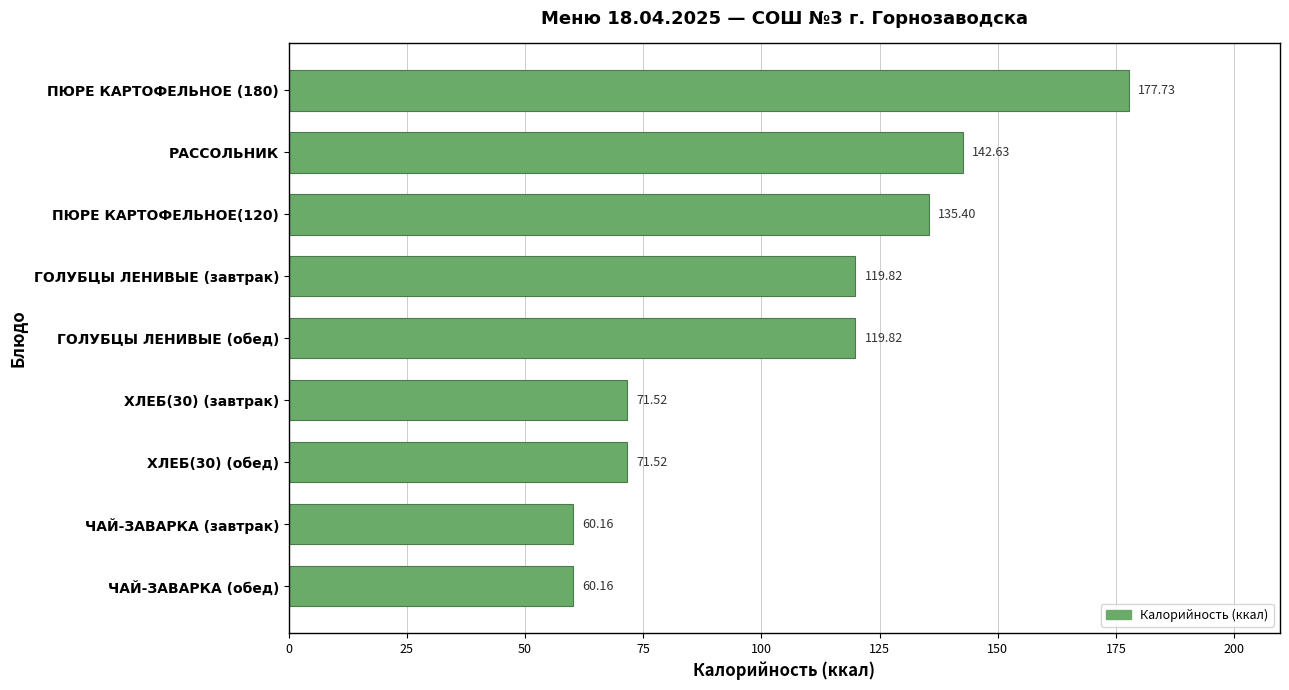

What is the sum of the values at ГОЛУБЦЫ ЛЕНИВЫЕ (обед) and ХЛЕБ(30) (обед)?

191.3